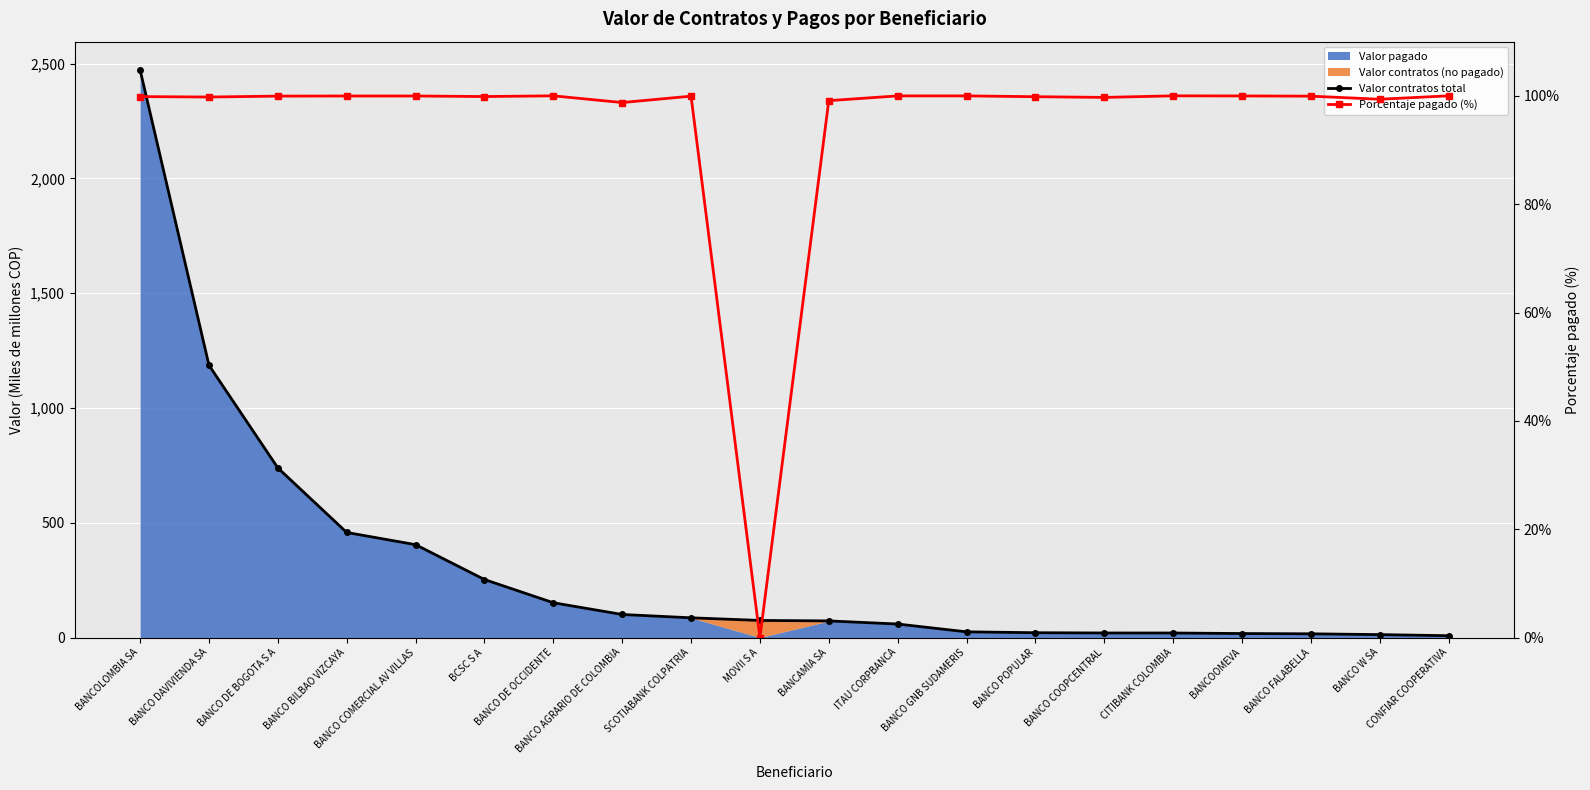

Which series ends up on top after the final intersection of Valor contratos total and Porcentaje pagado (%)?

Porcentaje pagado (%)